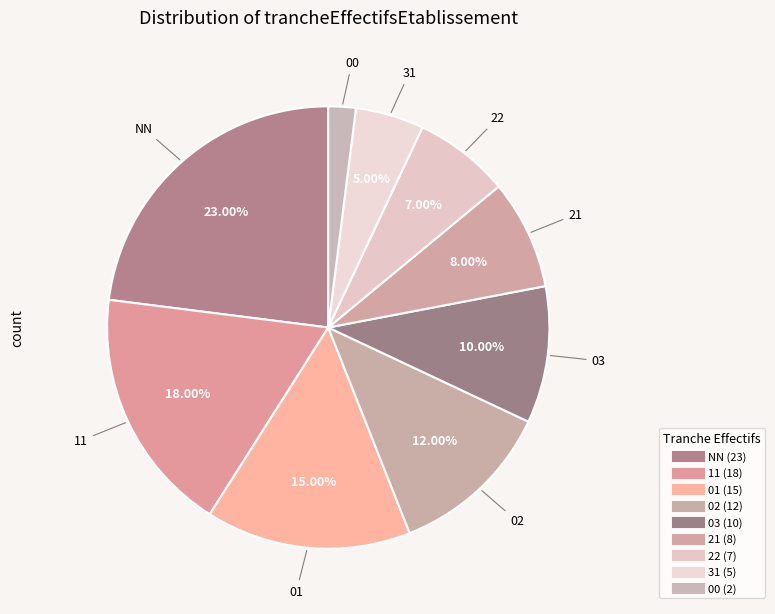

Approximately how many times larger is the value at 21 compared to 00?

4.0